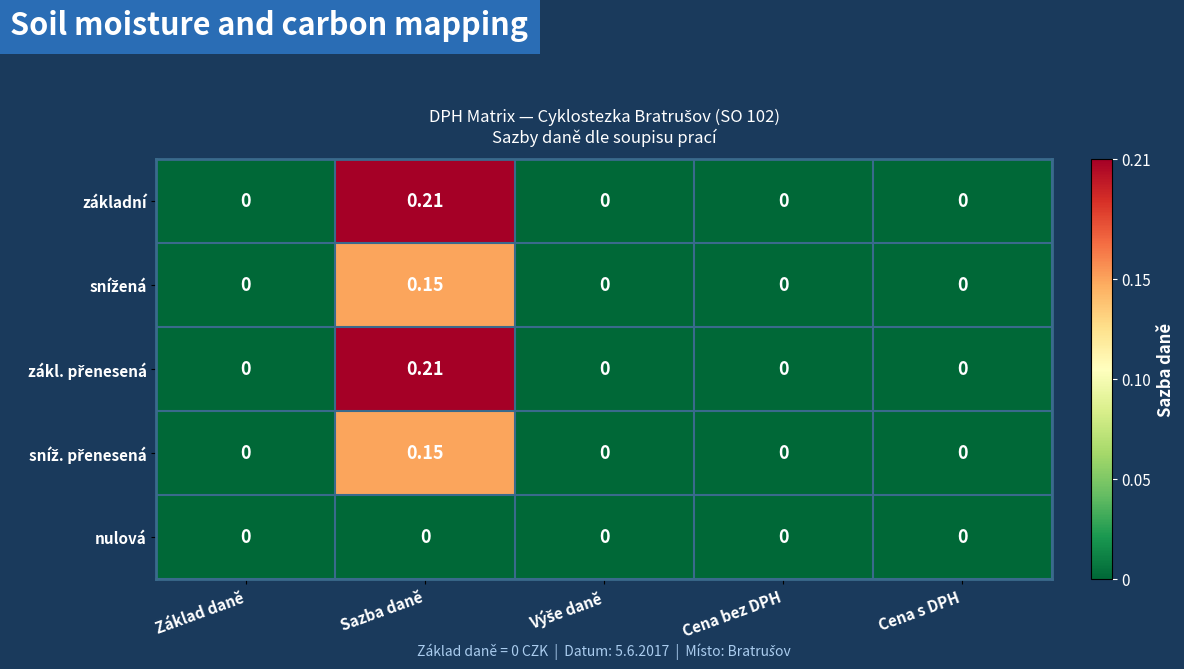

Which category has the highest value in the základní series?

Sazba daně